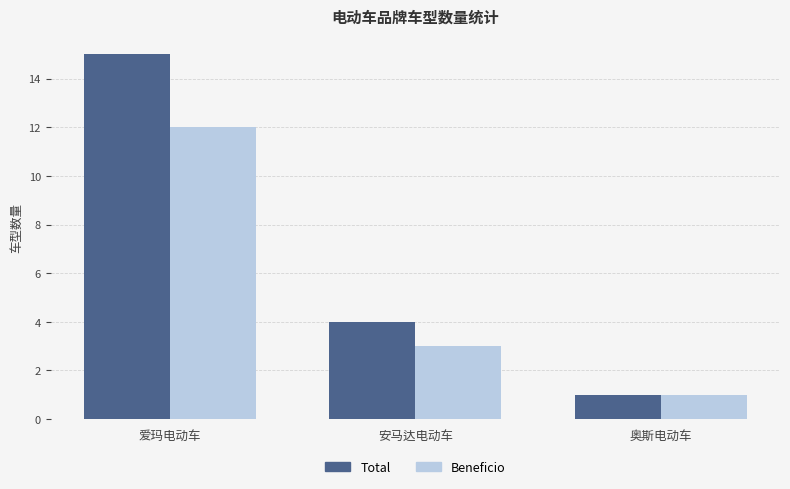

At which label is Total closest to 8?

安马达电动车